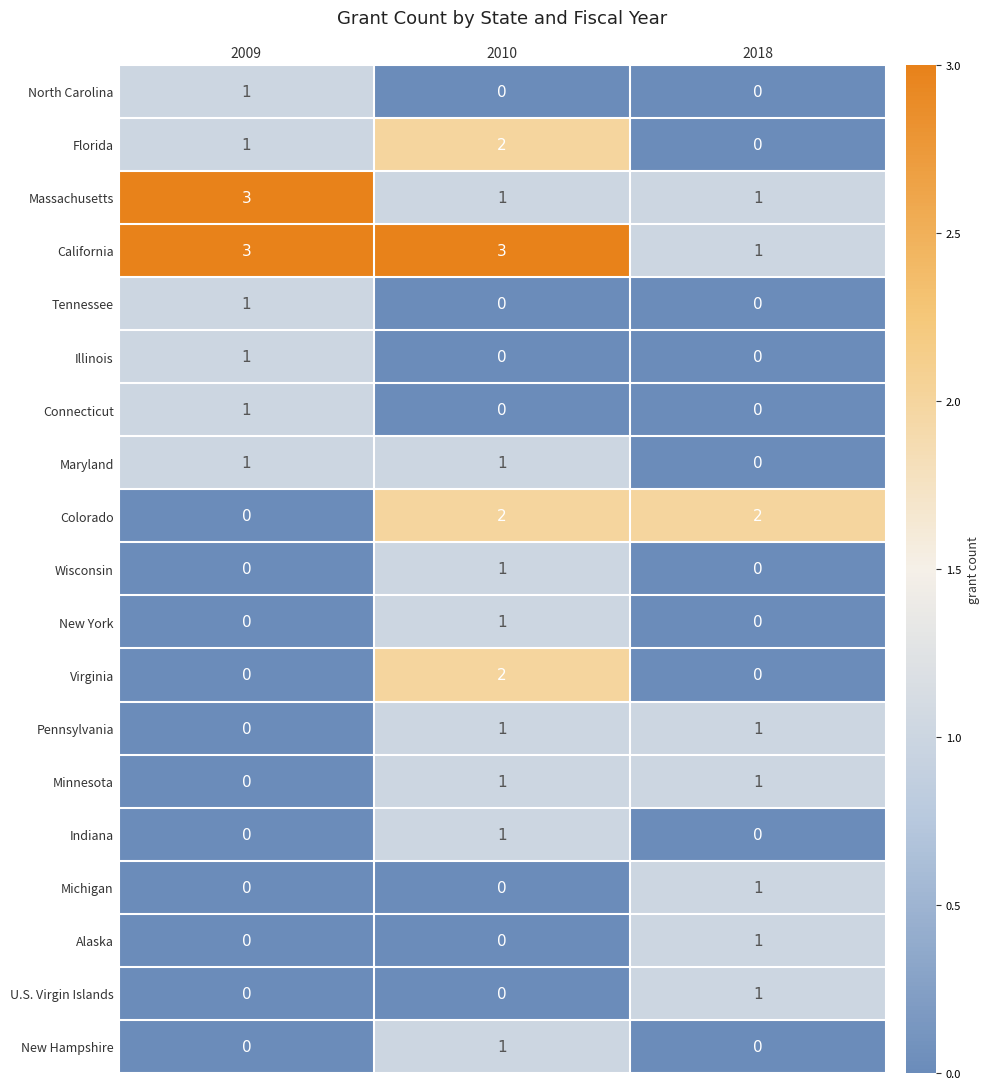

At how many categories does at least one series exceed 1?

3